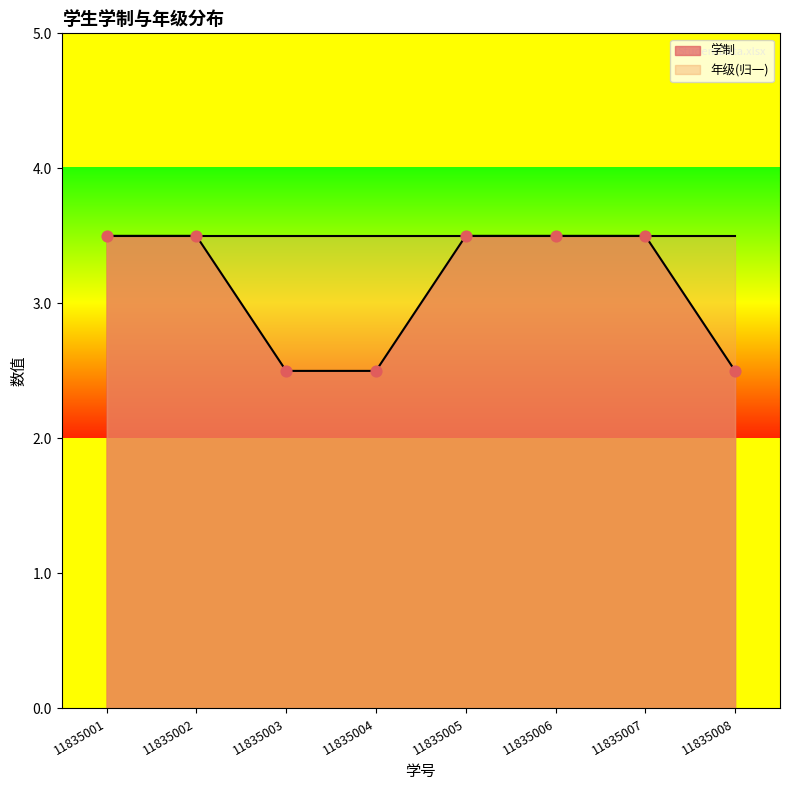

Between 11835002 and 11835008, which is larger?

11835002